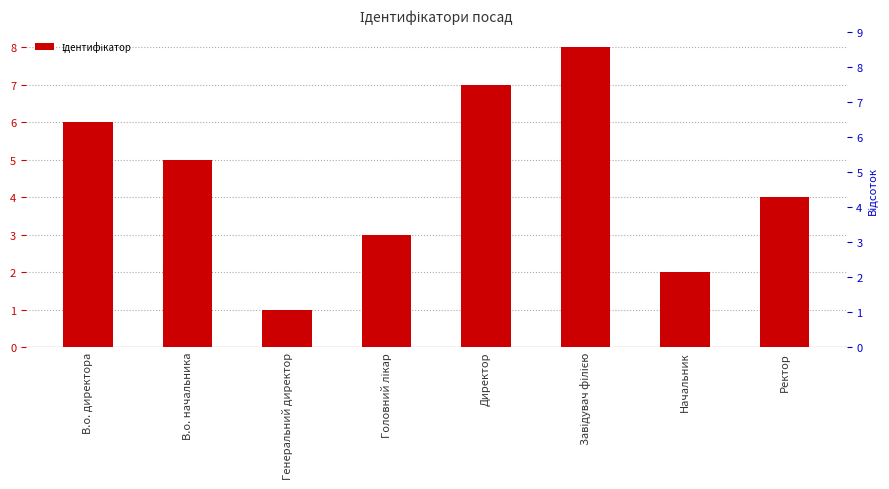

Reading right to left, what are all the values shown in this chart?

Ректор=4	Начальник=2	Завідувач філією=8	Директор=7	Головний лікар=3	Генеральний директор=1	В.о. начальника=5	В.о. директора=6